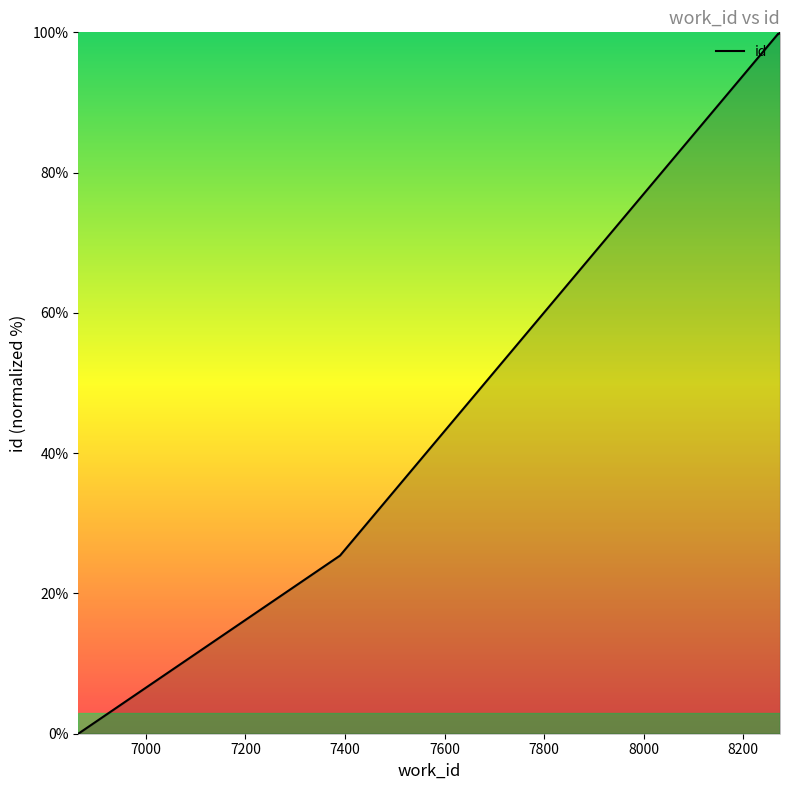

How many lines are shown in the chart?

1